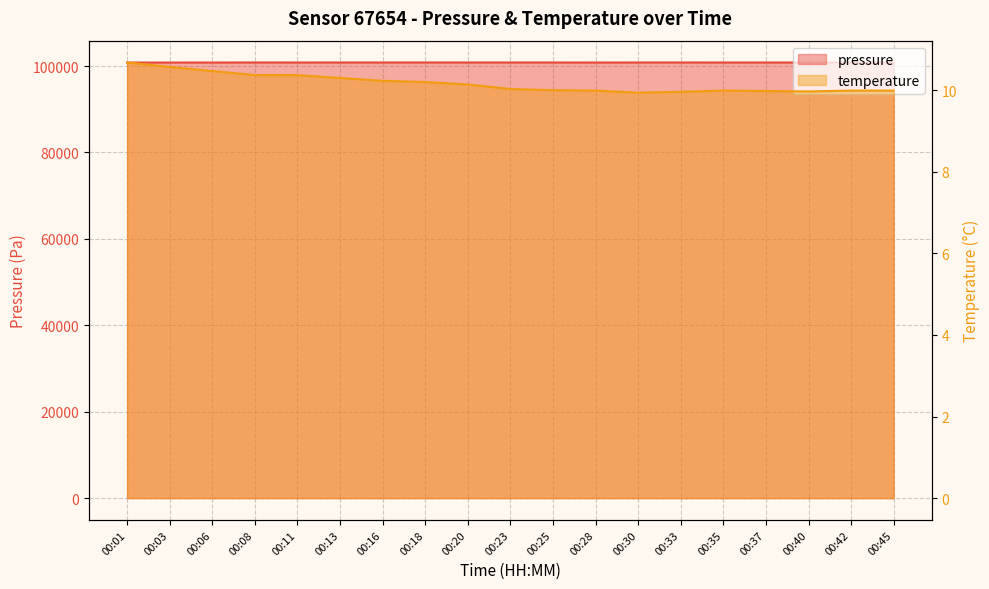

Between 00:37 and 00:45, which series saw the biggest shift?

pressure